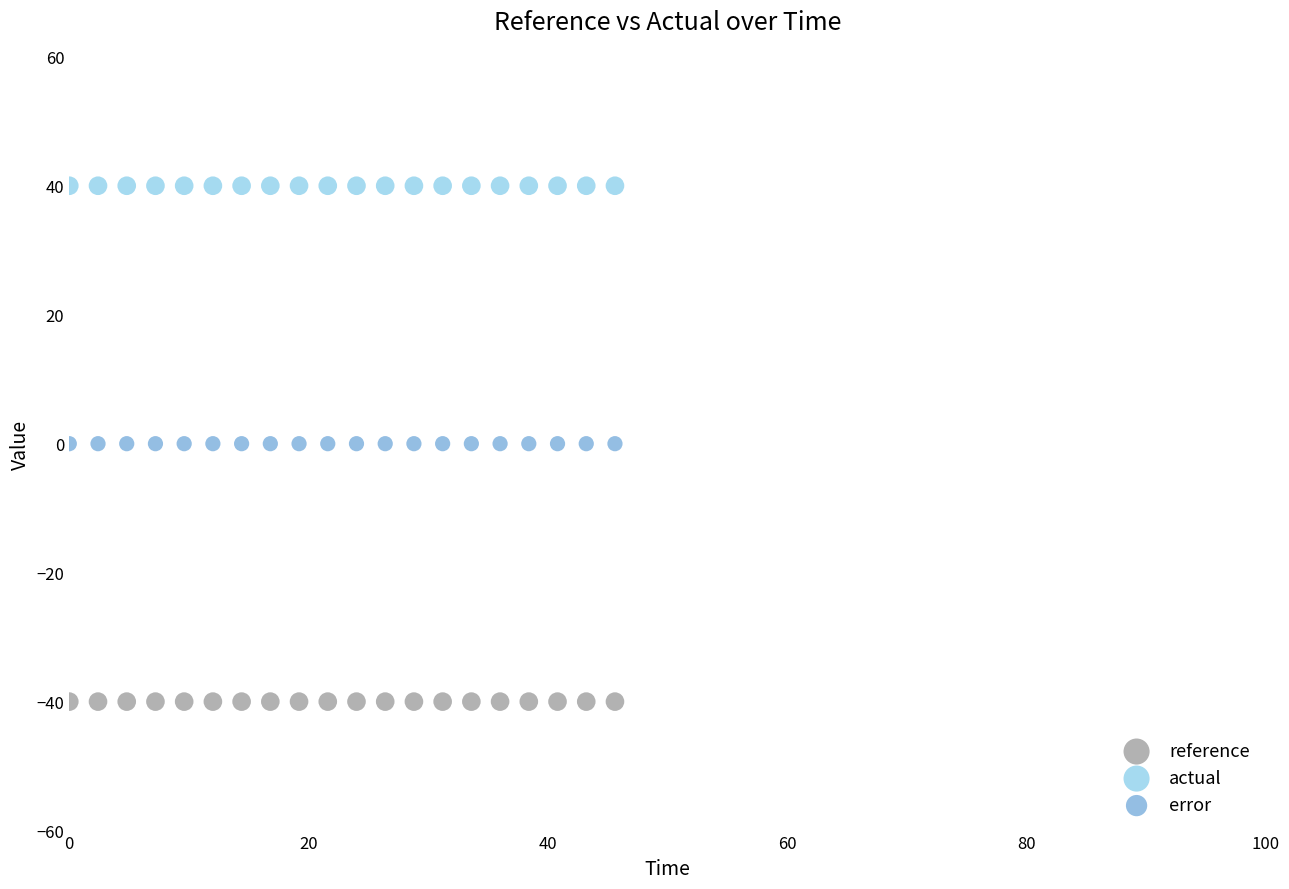

Which series contains the highest Y value?

actual